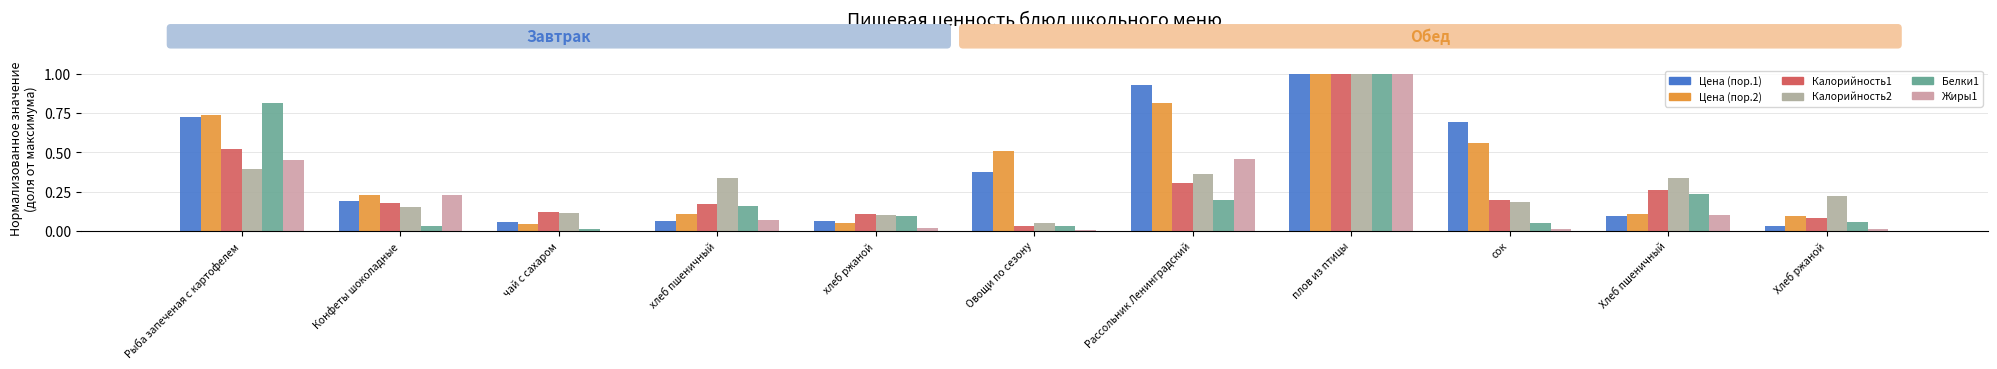

What is the difference between the maximum and minimum values in the Цена (пор.1) series?

1.0